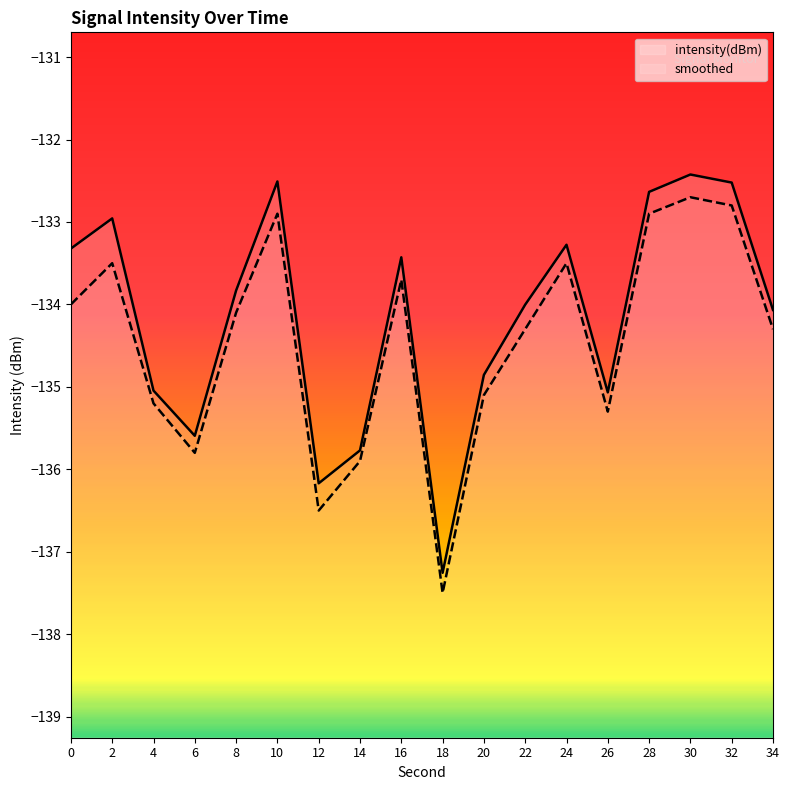

What is the value of the smoothed point at the 2nd from the left?

-133.5